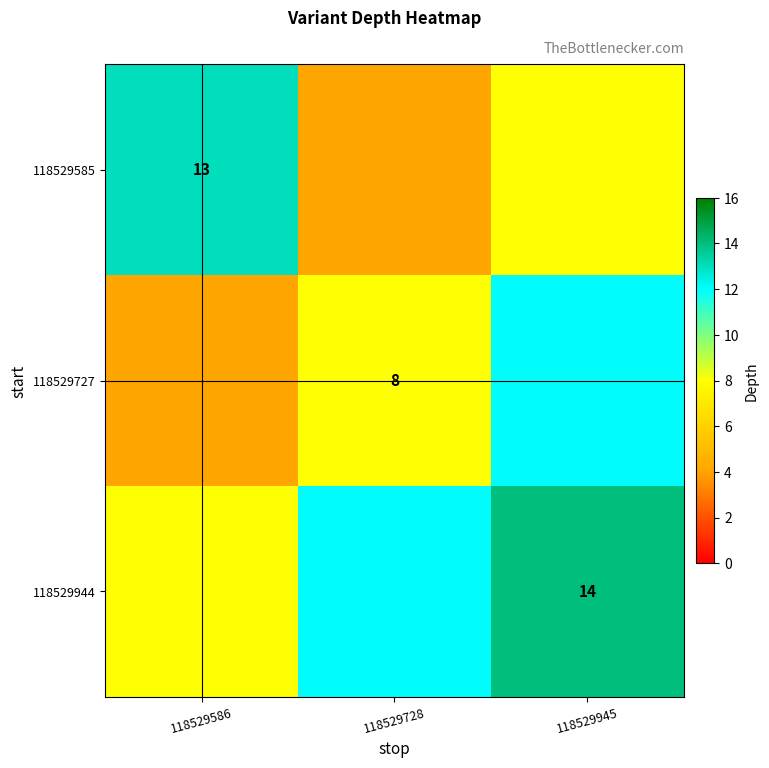

List the series in order of their overall mean, lowest first.

118529585, 118529727, 118529944